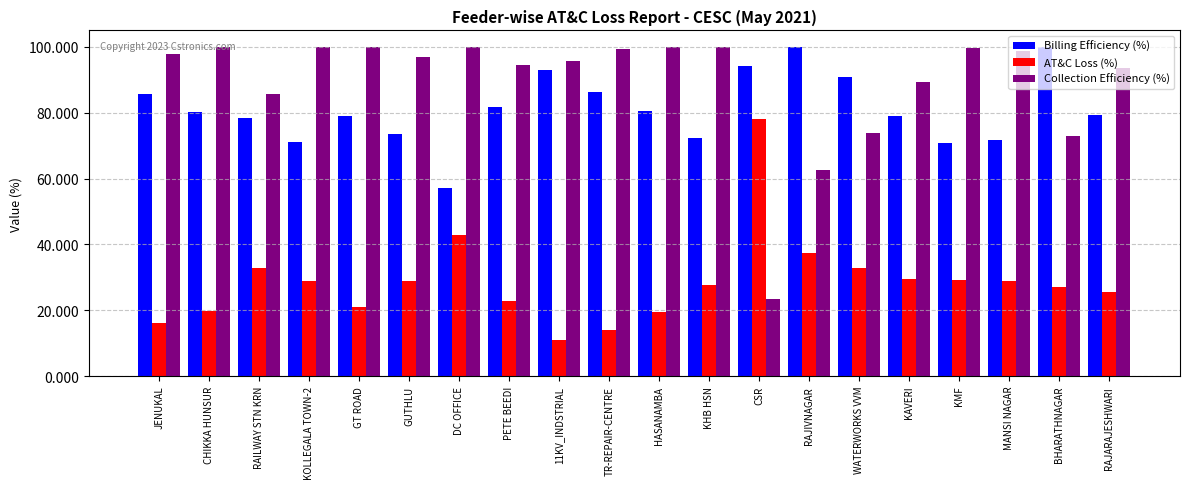

What is the approximate value of Billing Efficiency (%) at KHB HSN?

72.3